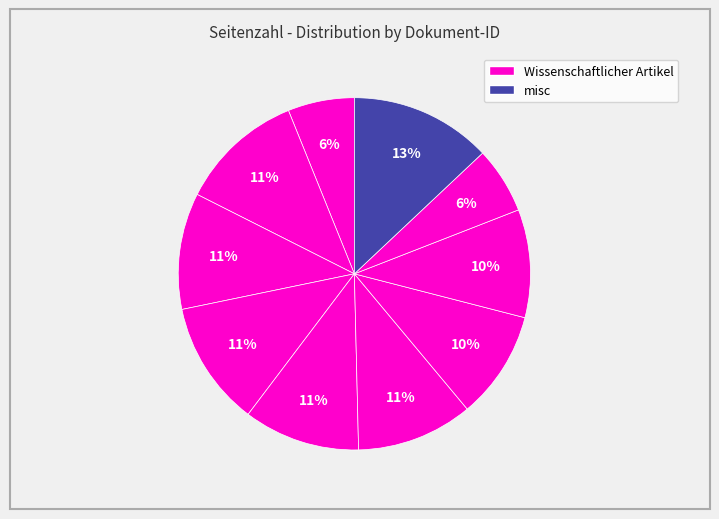

Rank the categories by value from lowest to highest.

OPUS4-53750, OPUS4-53276, OPUS4-53283, OPUS4-53282, OPUS4-53304, OPUS4-53285, OPUS4-53284, OPUS4-53748, OPUS4-53286, OPUS4-41711